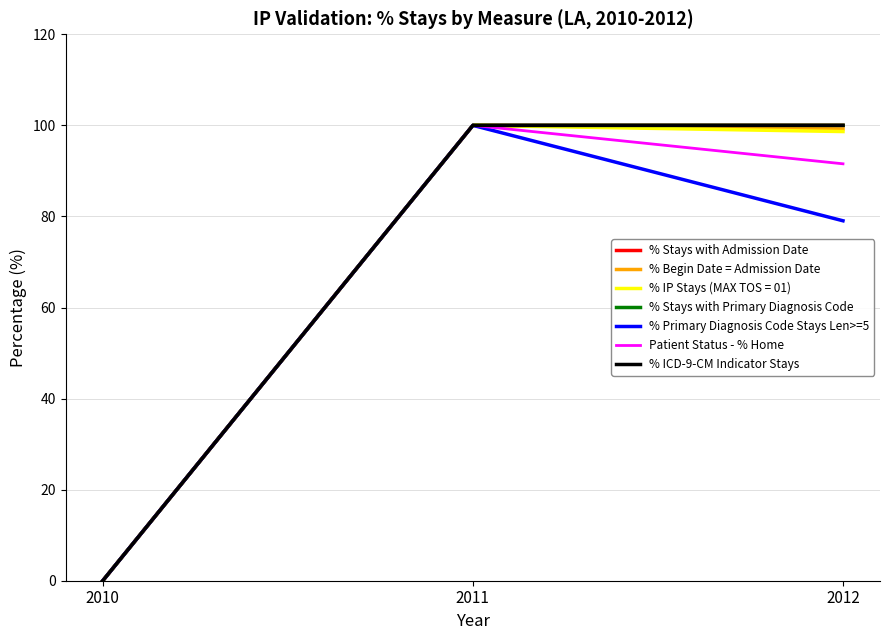

What is the total value across all series at 2012?

569.8